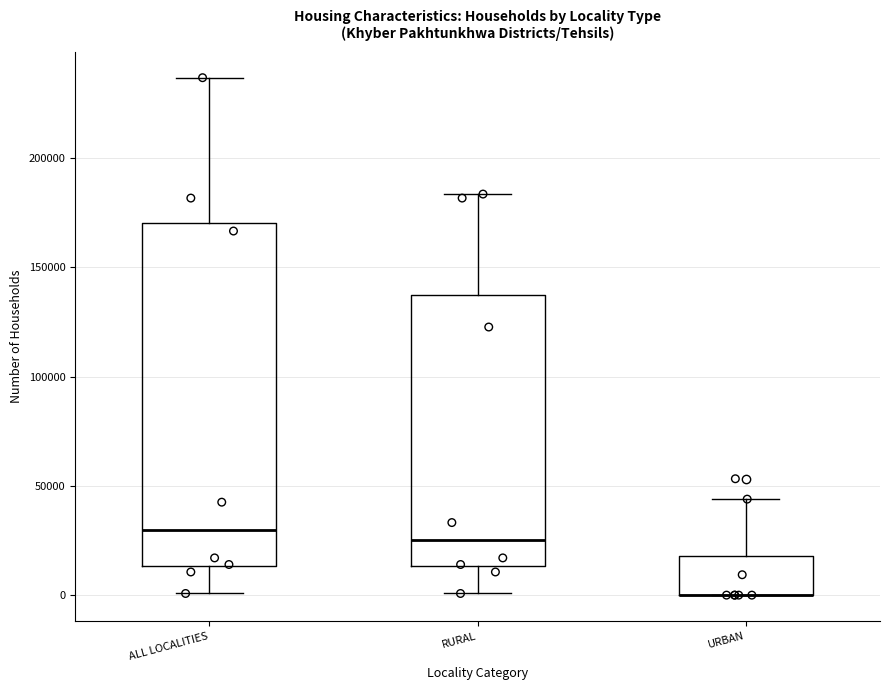

Reading left to right, transcribe this box plot: for each box, give where its median line is, the range the box spans, and where its two whiskers end, as read against the y-axis. The values are not printed on the chart, so give them approximately, as read against the axis.

ALL LOCALITIES: median 30000, box 15000 to 170000, whiskers 0 to 235000
RURAL: median 25000, box 15000 to 135000, whiskers 0 to 185000
URBAN: median 0 (drawn on the box's lower edge), box 0 to 20000, whiskers 0 to 45000